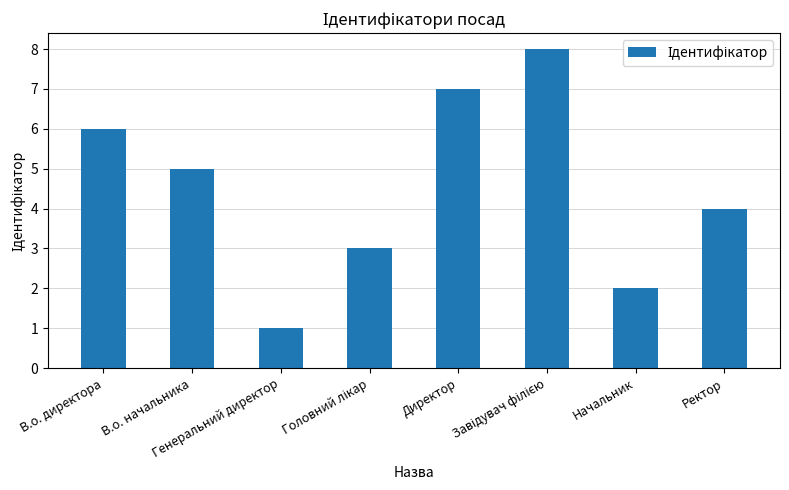

What is the change in value from В.о. начальника to Директор?

+2